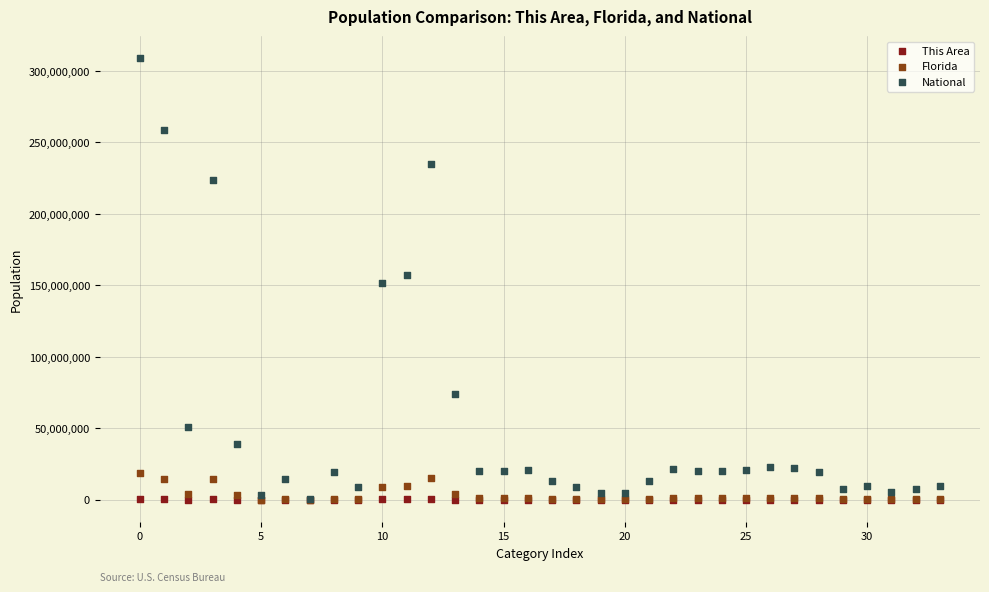

What are all the series names shown in the legend?

This Area, Florida, National